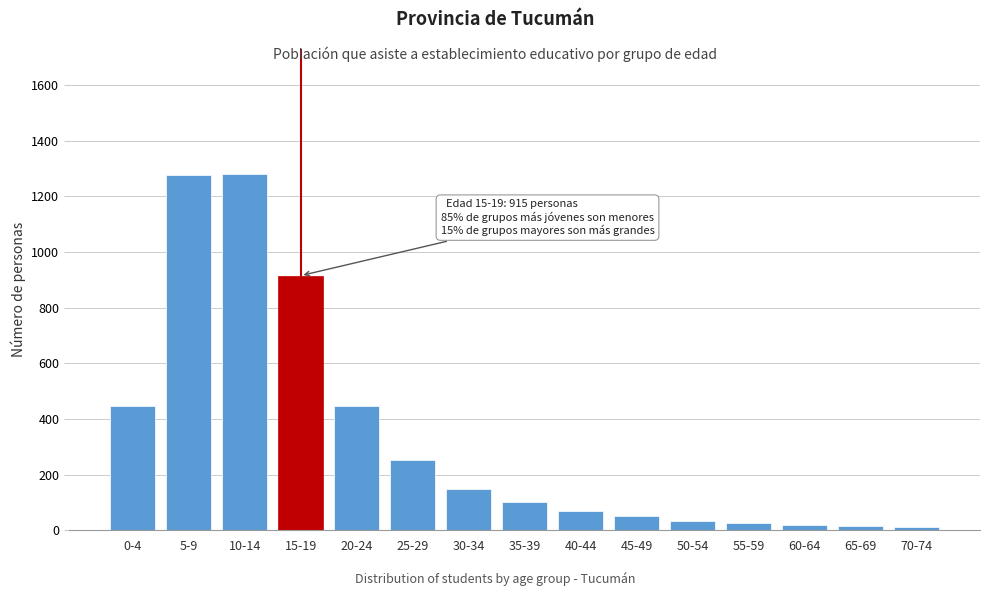

What is the difference between the second highest and second lowest values?

1261